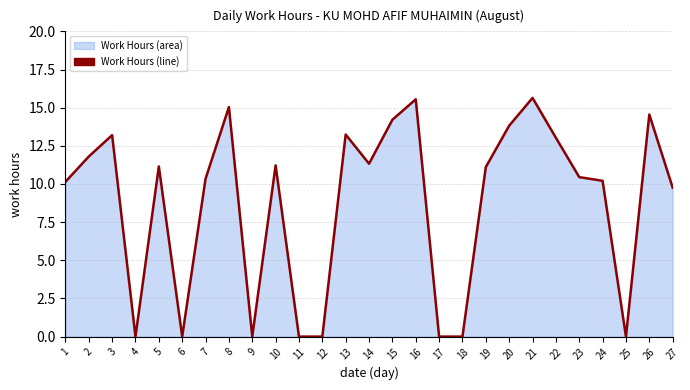

True or false: the data has more than 1 interior local peaks.

True